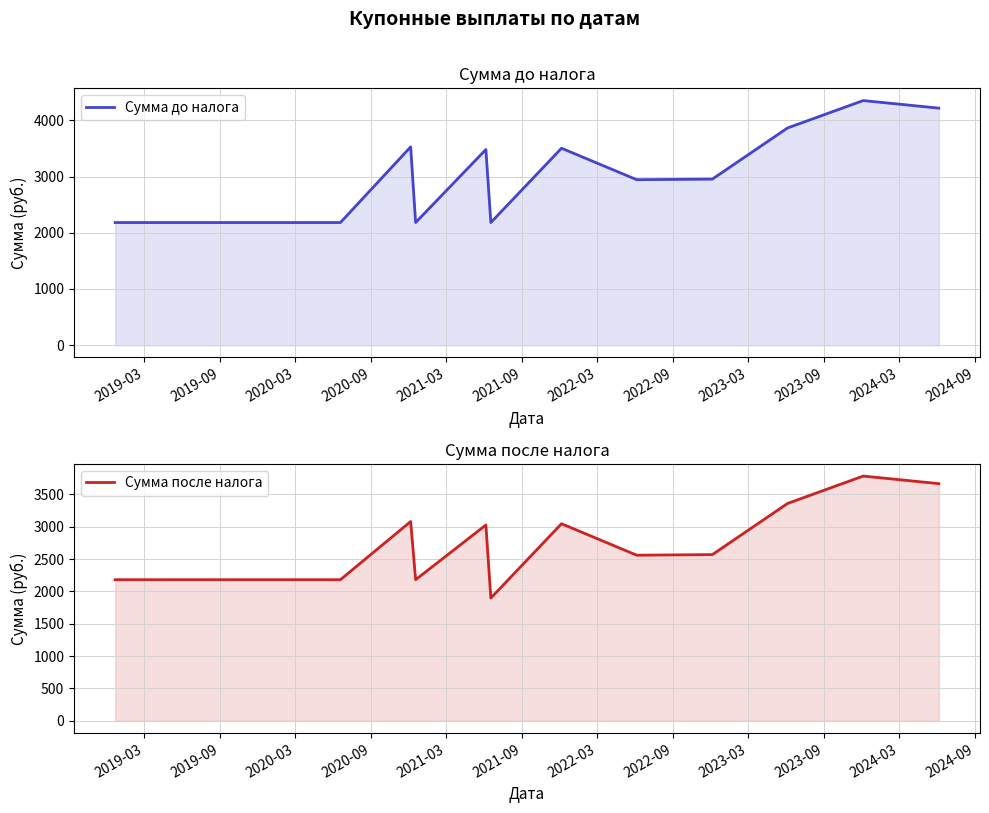

True or false: Сумма до налога and Сумма после налога cross at least once.

False